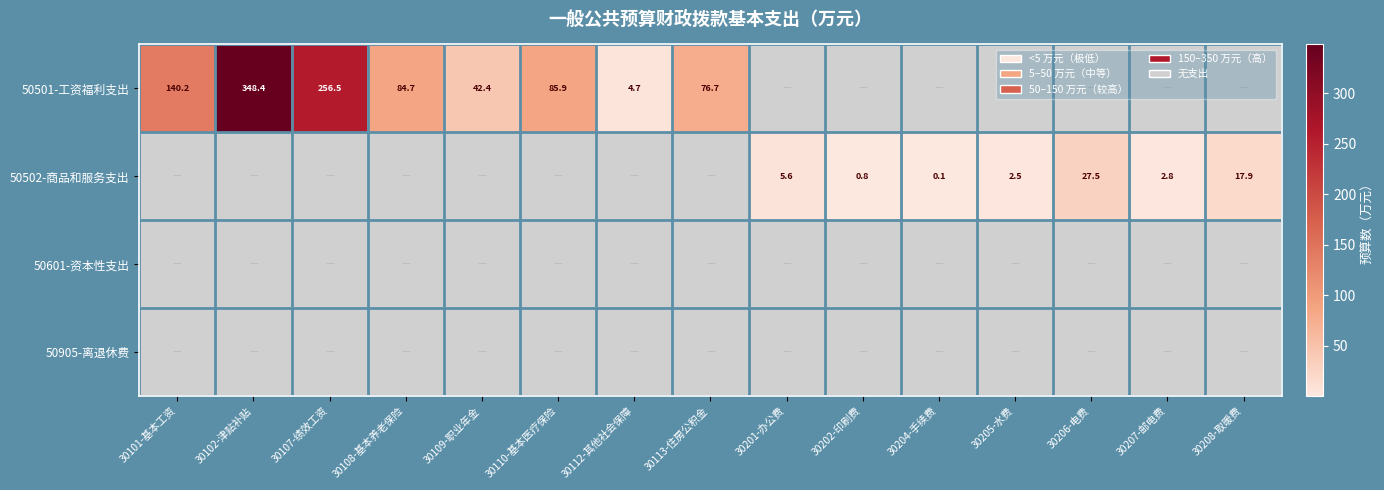

Where is 50501-工资福利支出 nearest to the value 176?

30101-基本工资